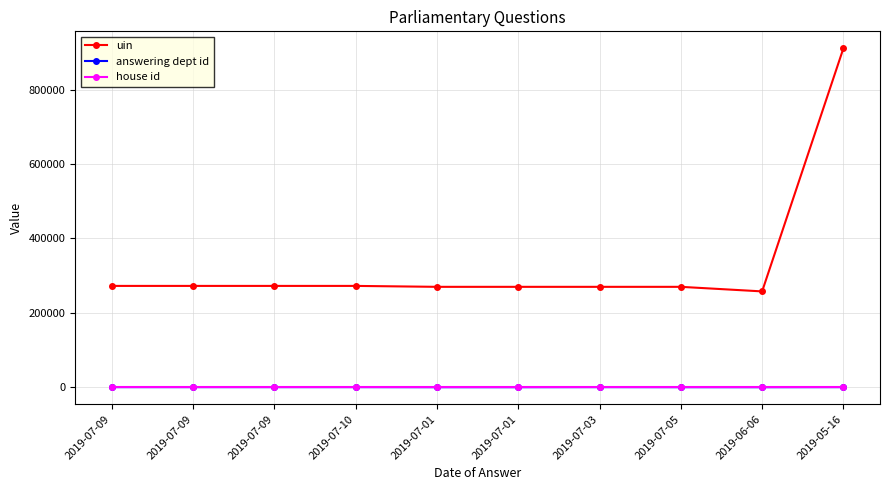

What is the label of the 1st point from the right?

2019-05-16